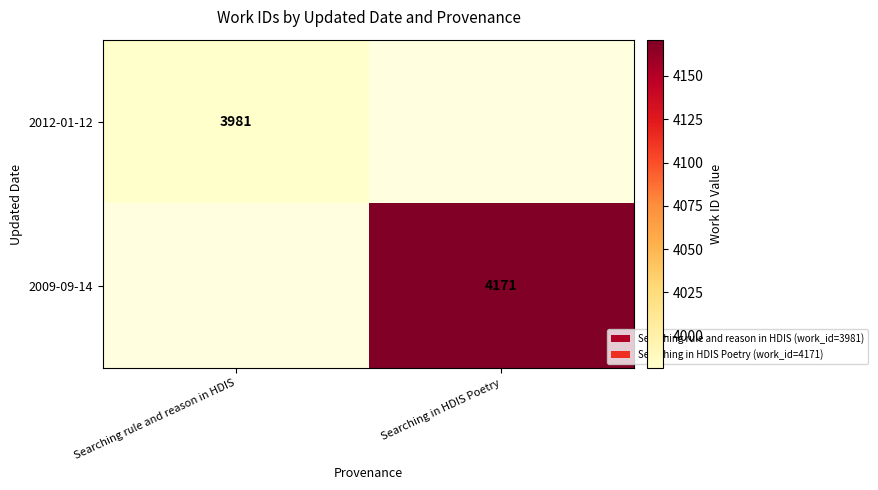

What is the smallest value displayed?

3981.0